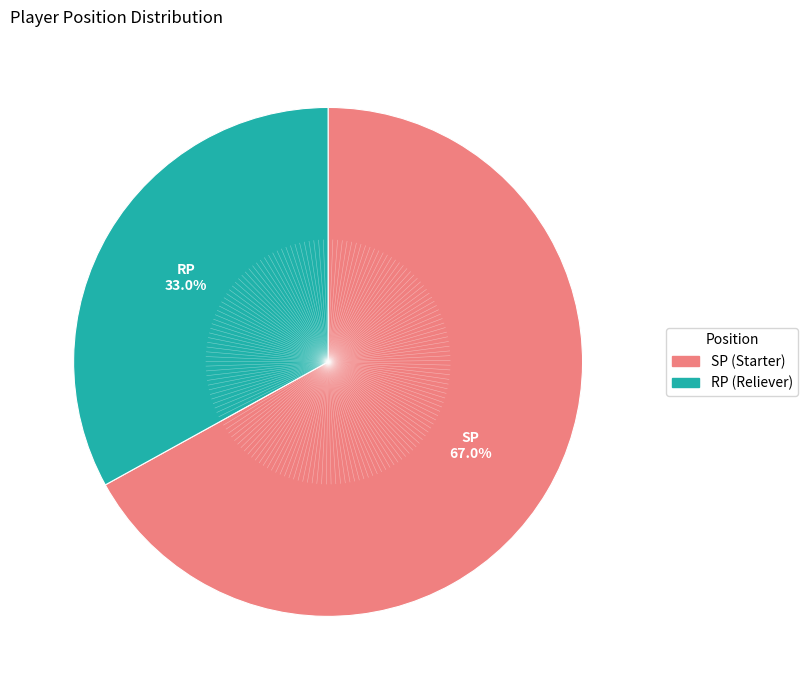

How many slices are in this pie chart?

2